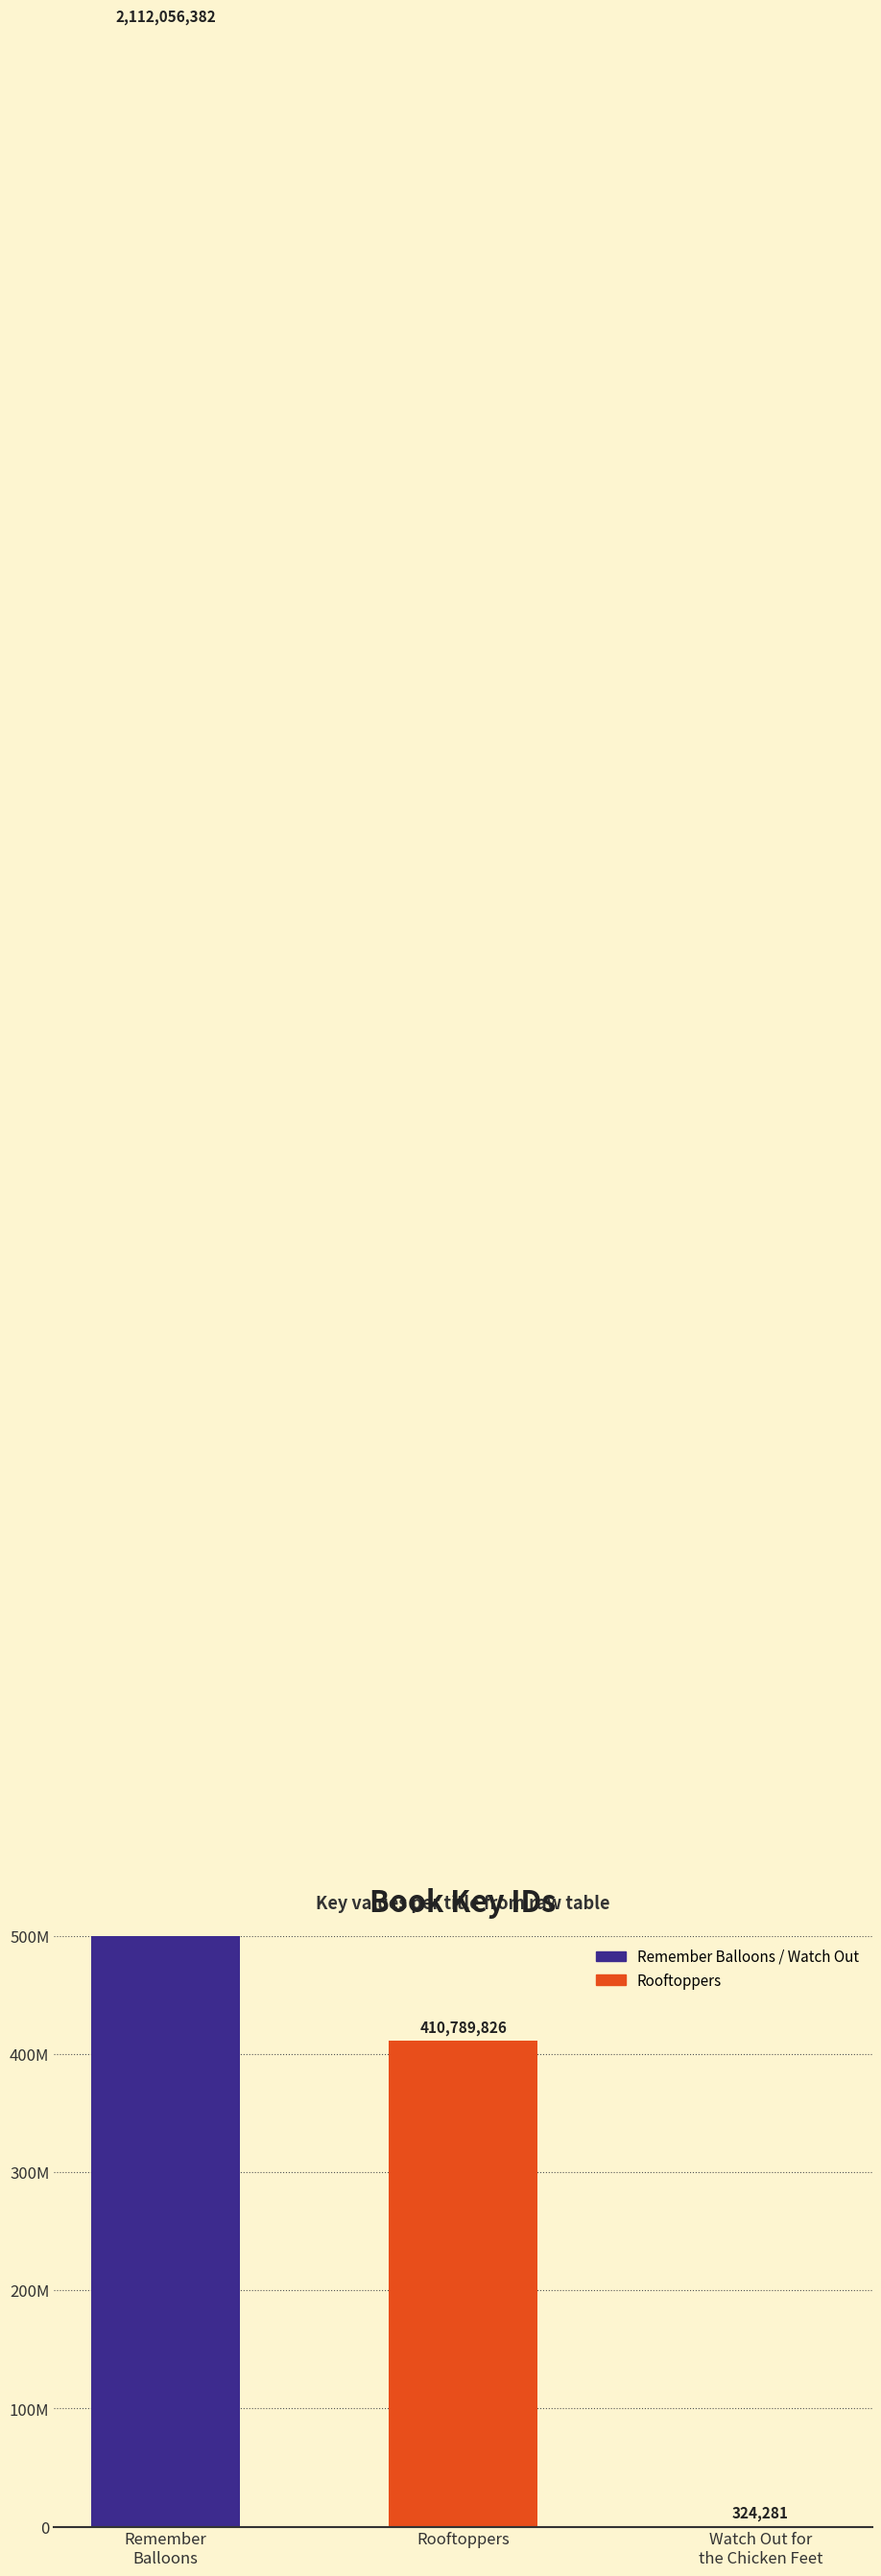

The chart shows a value of 324281 at Watch Out for
the Chicken Feet. True or false?

True